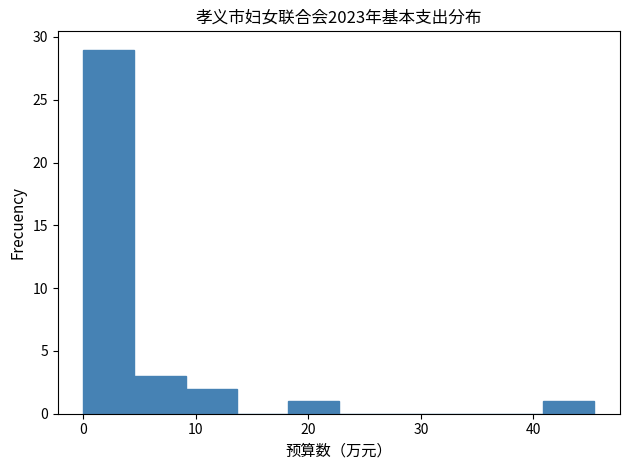

What is the height of the bar covering 41 to 45 on the x-axis? Neither the bar edges nor the heights are printed on the chart, so give them approximately, as read against the axes.

1